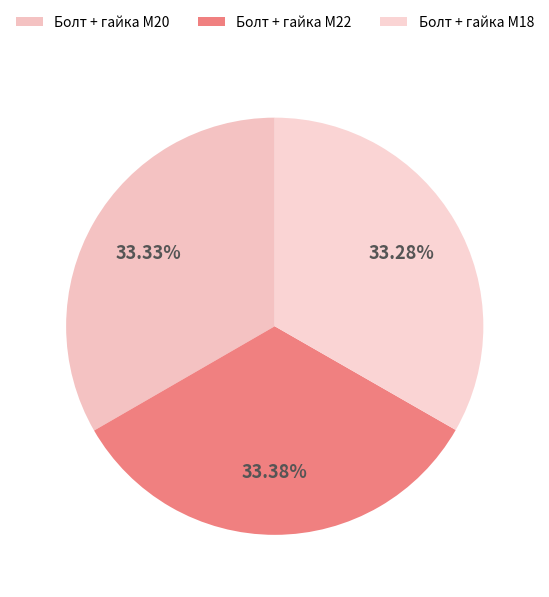

To the nearest percent, what portion does Болт + гайка M20 represent?

33%